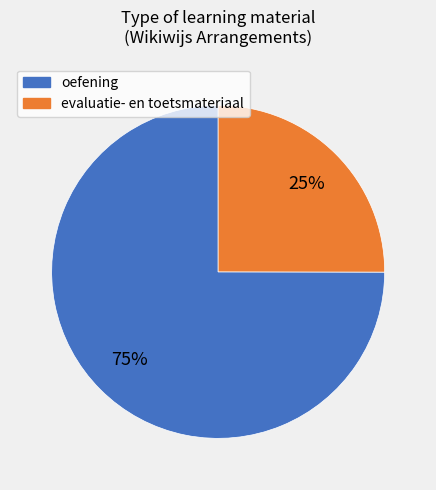

What percentage is the oefening slice, to the nearest percent?

75%